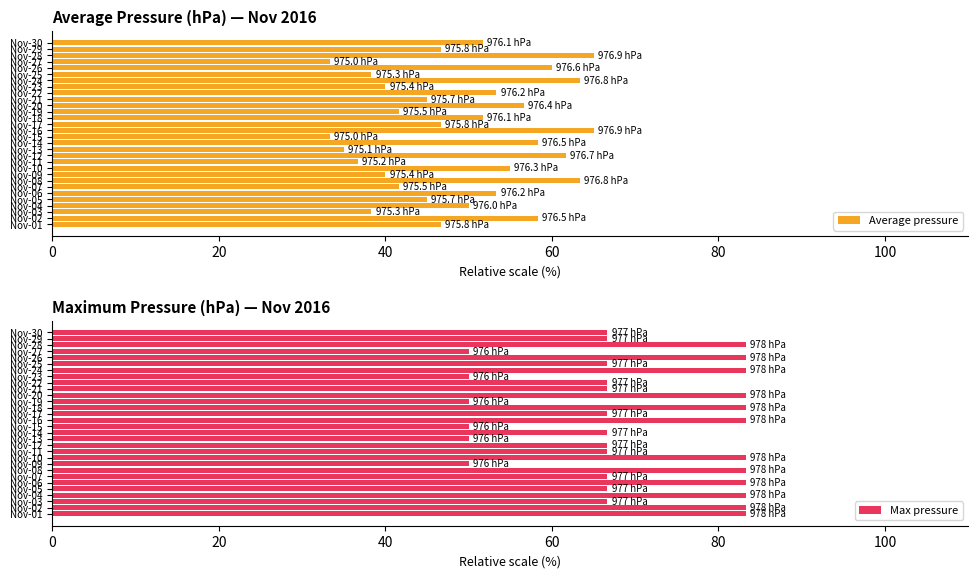

Is it true that Average pressure equals 68.5 at Nov-09?

False